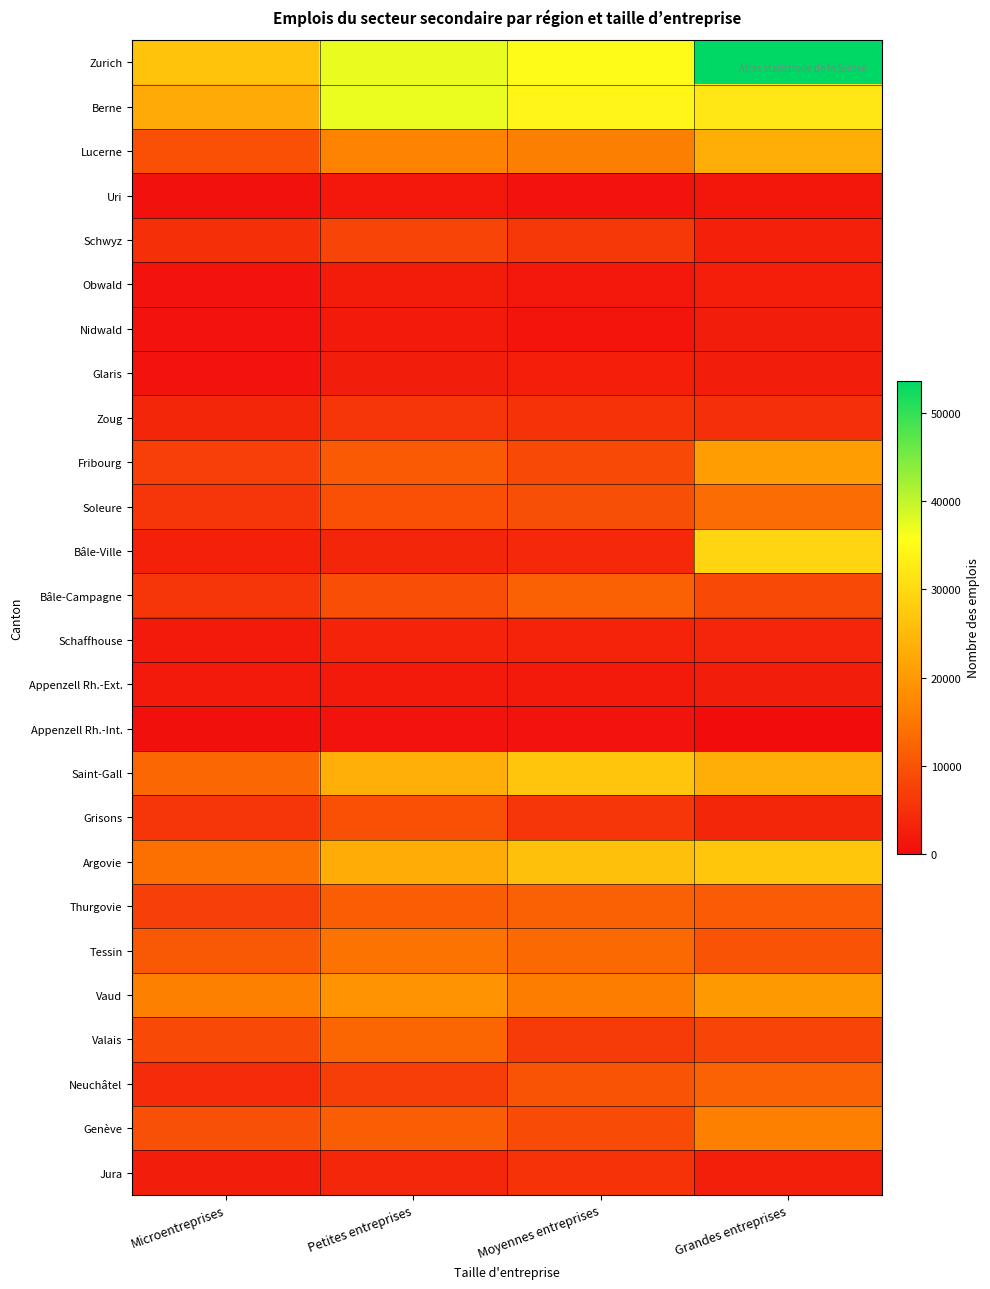

Reading left to right, transcribe all the data shown in this chart.

Zurich: Microentreprises=26545	Petites entreprises=37258	Moyennes entreprises=35281	Grandes entreprises=53618
Berne: Microentreprises=22565	Petites entreprises=37090	Moyennes entreprises=34376	Grandes entreprises=32020
Lucerne: Microentreprises=9592	Petites entreprises=16563	Moyennes entreprises=16073	Grandes entreprises=22942
Uri: Microentreprises=666	Petites entreprises=1696	Moyennes entreprises=1092	Grandes entreprises=1614
Schwyz: Microentreprises=5047	Petites entreprises=7944	Moyennes entreprises=6075	Grandes entreprises=2897
Obwald: Microentreprises=999	Petites entreprises=2226	Moyennes entreprises=1709	Grandes entreprises=2563
Nidwald: Microentreprises=1099	Petites entreprises=2018	Moyennes entreprises=1294	Grandes entreprises=2473
Glaris: Microentreprises=1137	Petites entreprises=2335	Moyennes entreprises=2565	Grandes entreprises=2474
Zoug: Microentreprises=3691	Petites entreprises=5831	Moyennes entreprises=5429	Grandes entreprises=4834
Fribourg: Microentreprises=7136	Petites entreprises=10946	Moyennes entreprises=8616	Grandes entreprises=20629
Soleure: Microentreprises=5666	Petites entreprises=9579	Moyennes entreprises=9414	Grandes entreprises=13420
Bâle-Ville: Microentreprises=2900	Petites entreprises=3764	Moyennes entreprises=4037	Grandes entreprises=29184
Bâle-Campagne: Microentreprises=5787	Petites entreprises=9293	Moyennes entreprises=11751	Grandes entreprises=8785
Schaffhouse: Microentreprises=1926	Petites entreprises=3230	Moyennes entreprises=3158	Grandes entreprises=3505
Appenzell Rh.-Ext.: Microentreprises=1794	Petites entreprises=1991	Moyennes entreprises=2050	Grandes entreprises=2444
Appenzell Rh.-Int.: Microentreprises=615	Petites entreprises=1113	Moyennes entreprises=1022	Grandes entreprises=0
Saint-Gall: Microentreprises=12822	Petites entreprises=23321	Moyennes entreprises=26845	Grandes entreprises=23085
Grisons: Microentreprises=5832	Petites entreprises=9632	Moyennes entreprises=5768	Grandes entreprises=3688
Argovie: Microentreprises=13937	Petites entreprises=22872	Moyennes entreprises=26009	Grandes entreprises=26924
Thurgovie: Microentreprises=7257	Petites entreprises=11501	Moyennes entreprises=11891	Grandes entreprises=11055
Tessin: Microentreprises=10679	Petites entreprises=14374	Moyennes entreprises=13030	Grandes entreprises=10001
Vaud: Microentreprises=16311	Petites entreprises=18986	Moyennes entreprises=15883	Grandes entreprises=19975
Valais: Microentreprises=8754	Petites entreprises=12645	Moyennes entreprises=6460	Grandes entreprises=7843
Neuchâtel: Microentreprises=4552	Petites entreprises=6964	Moyennes entreprises=9963	Grandes entreprises=12038
Genève: Microentreprises=9517	Petites entreprises=11428	Moyennes entreprises=8833	Grandes entreprises=16161
Jura: Microentreprises=2444	Petites entreprises=3806	Moyennes entreprises=5474	Grandes entreprises=2634